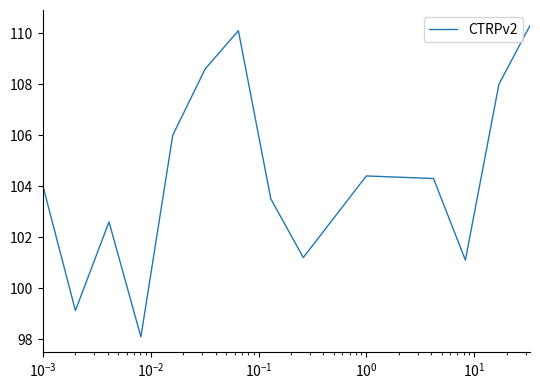

What is the difference between the maximum and minimum values?

12.2